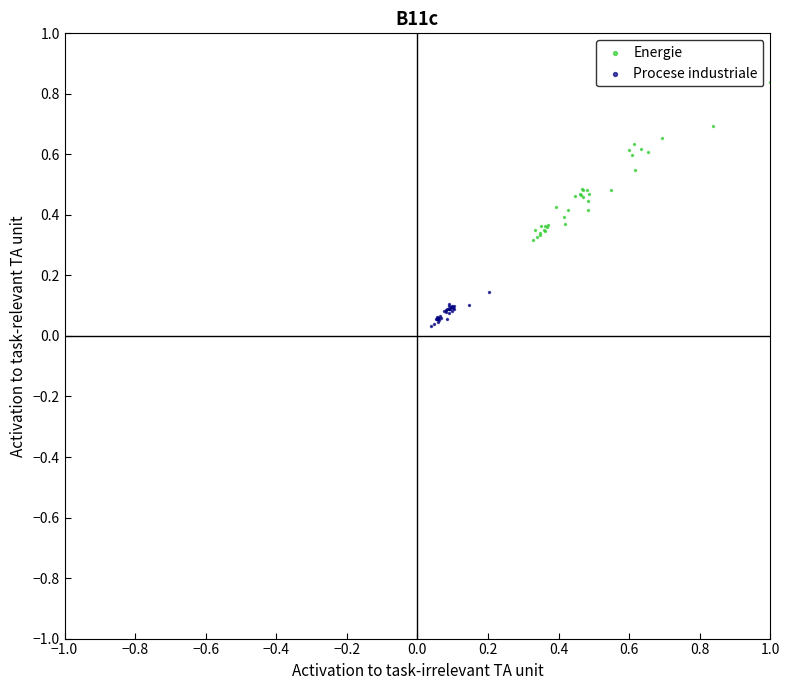

Which series reaches the minimum Y coordinate?

Procese industriale